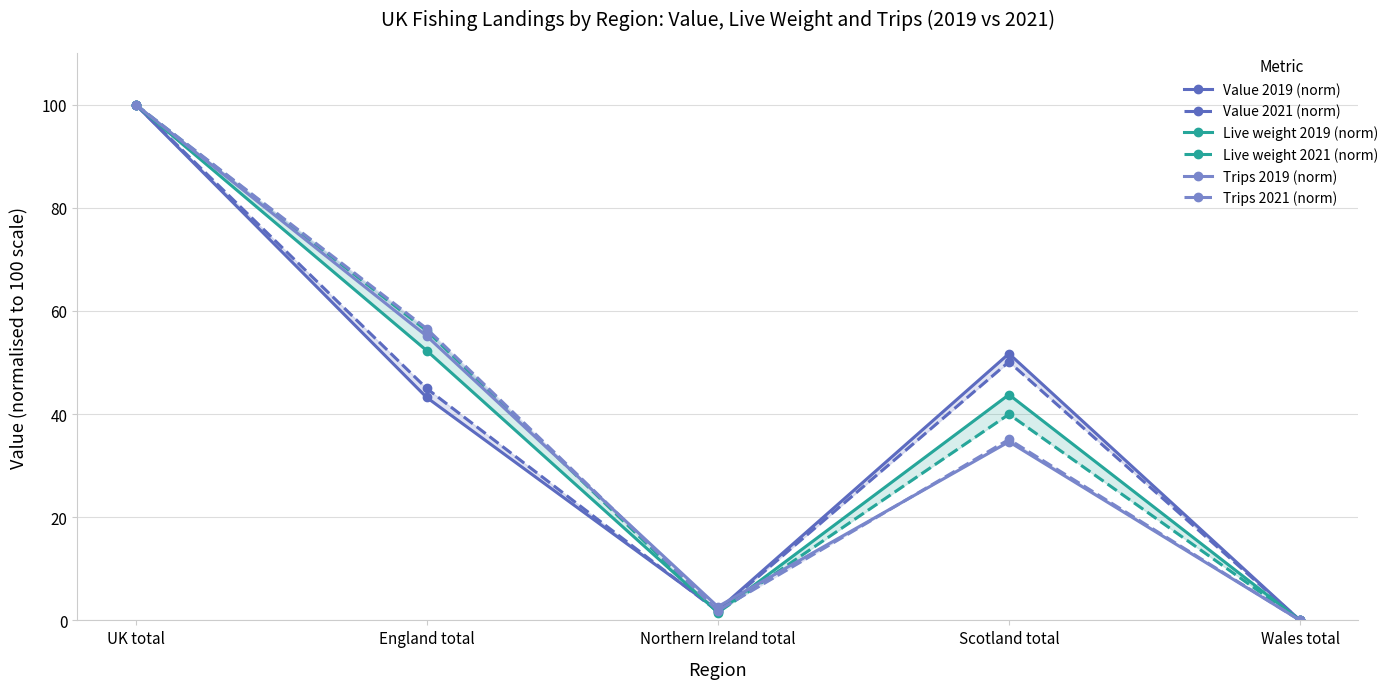

True or false: Live weight 2019 (norm) and Value 2019 (norm) cross at least once.

True